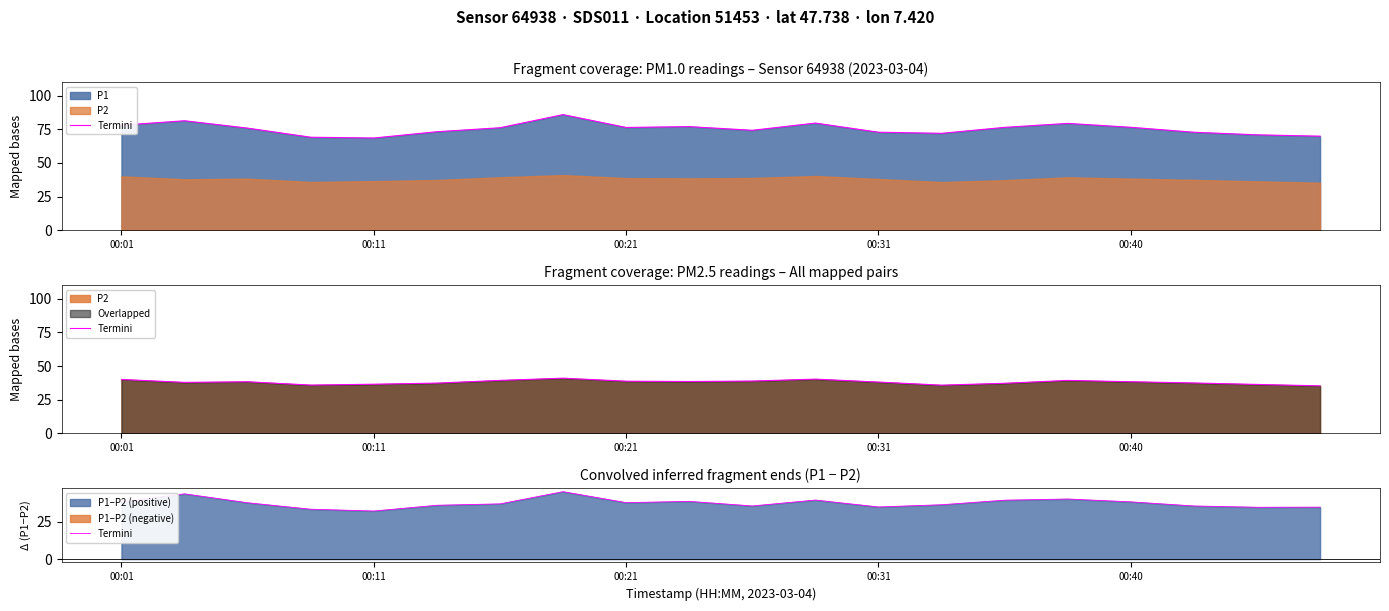

What position from the left is 10?

11